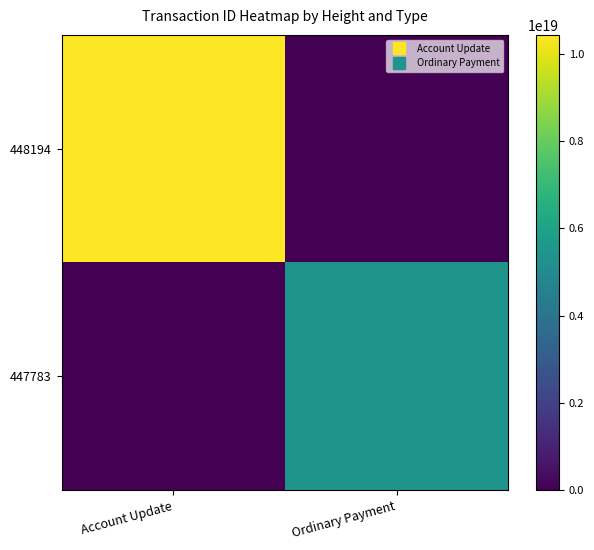

At which category is the sum across all series the highest?

Account Update